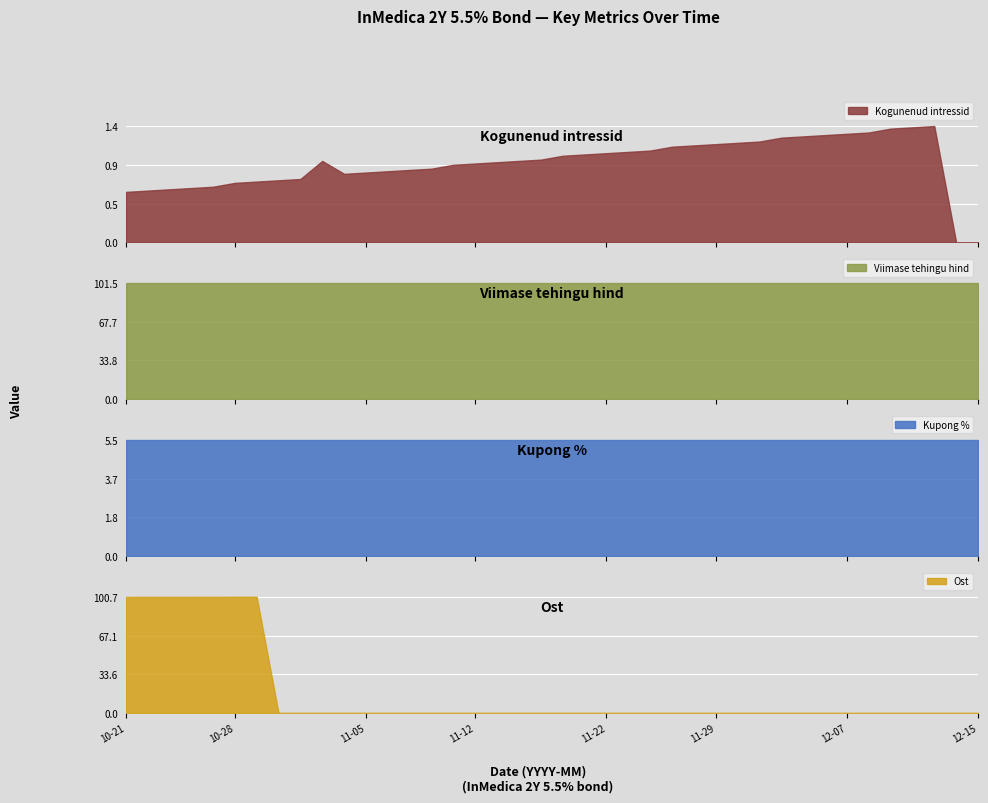

Which category has the highest value in the Kogunenud intressid series?

2021-12-13